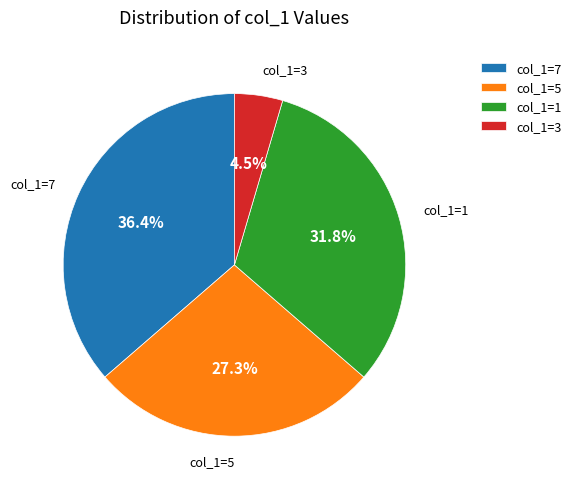

Is there any slice that represents more than half of the pie?

No